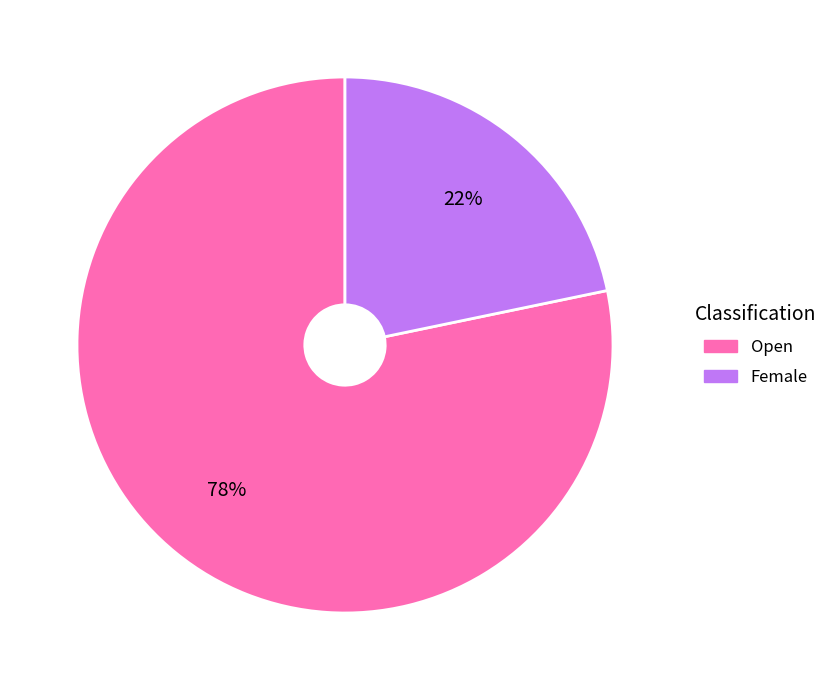

How many segments does this pie chart have?

2